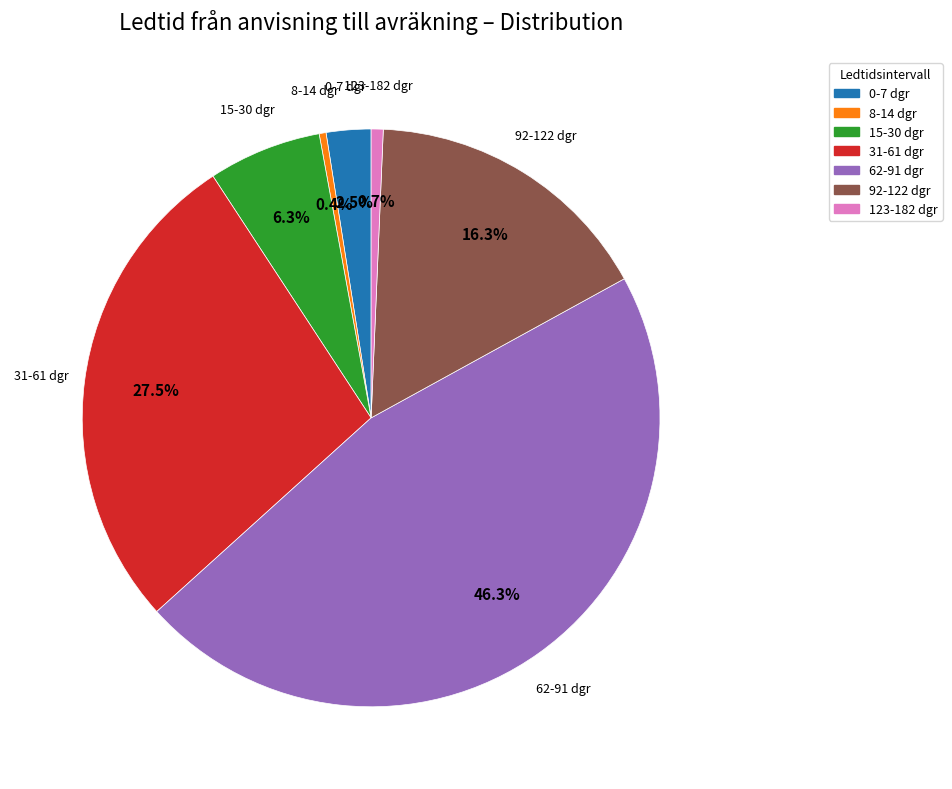

What is the largest slice in the pie chart?

62-91 dgr